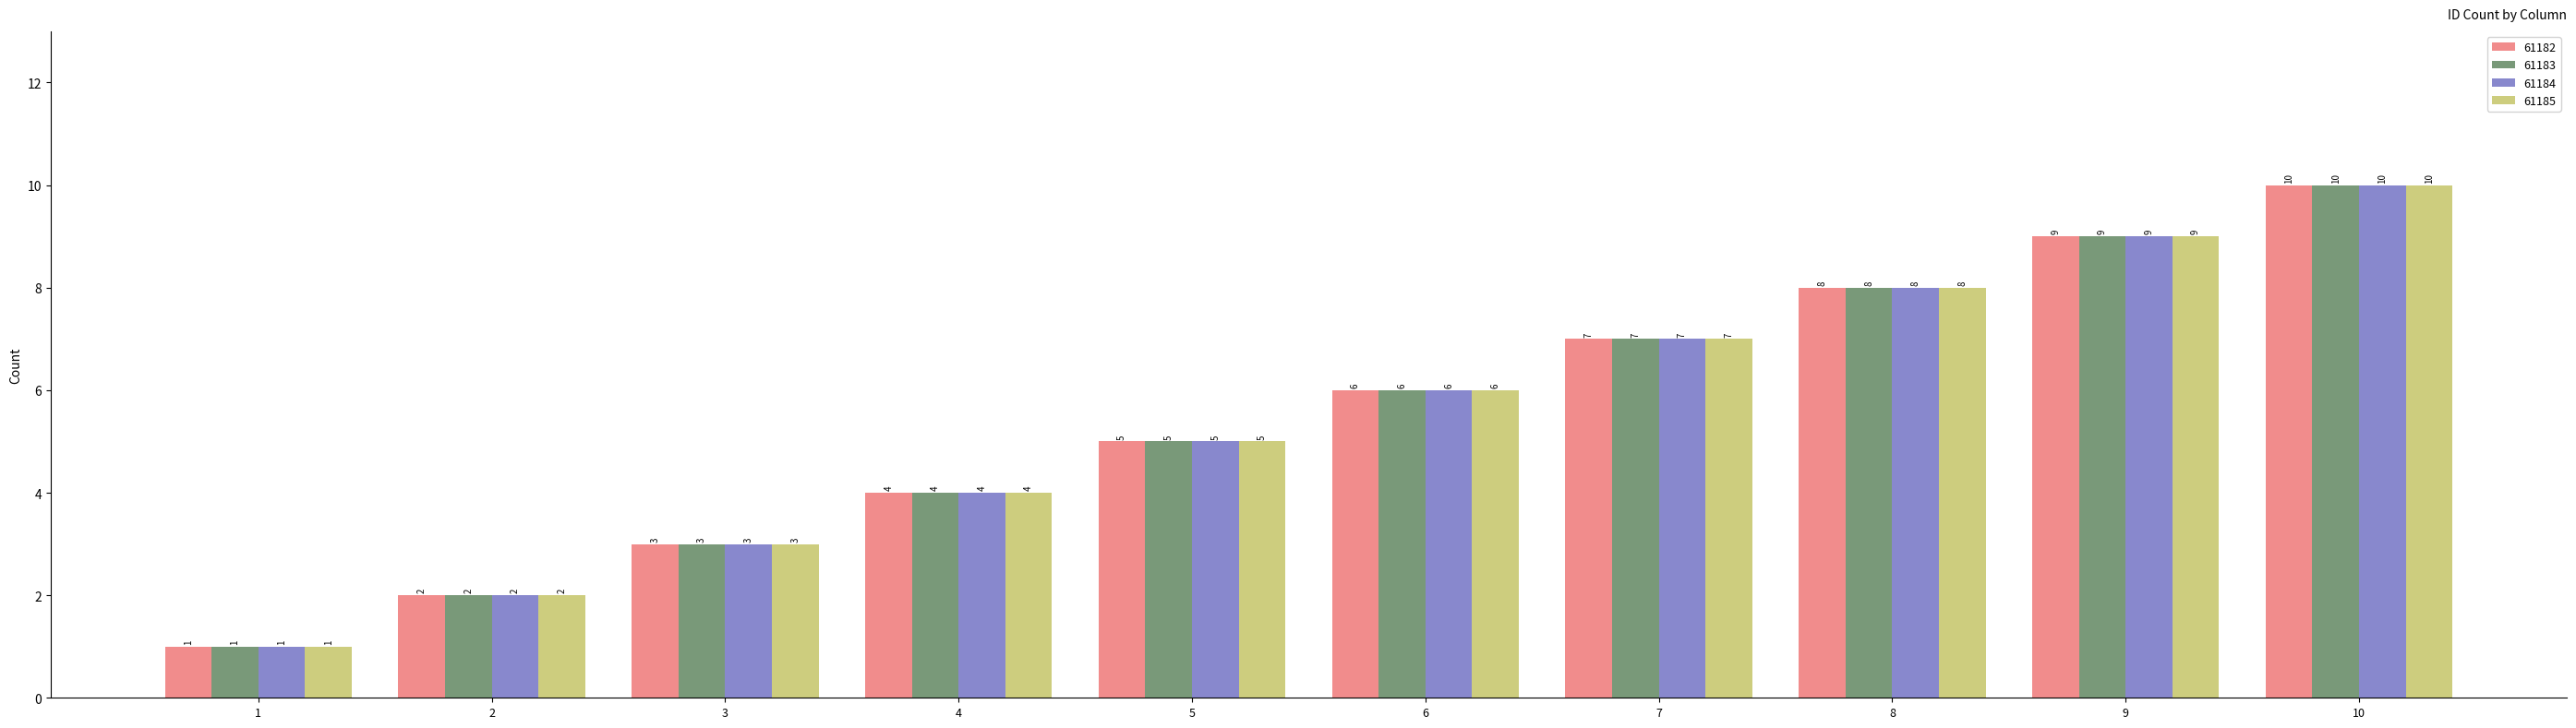

How many categories are shown in the chart?

10